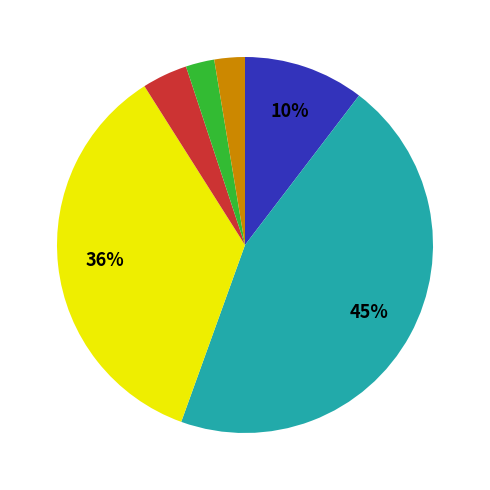

To the nearest percent, what is the difference between the largest and smallest slice percentages?

43%